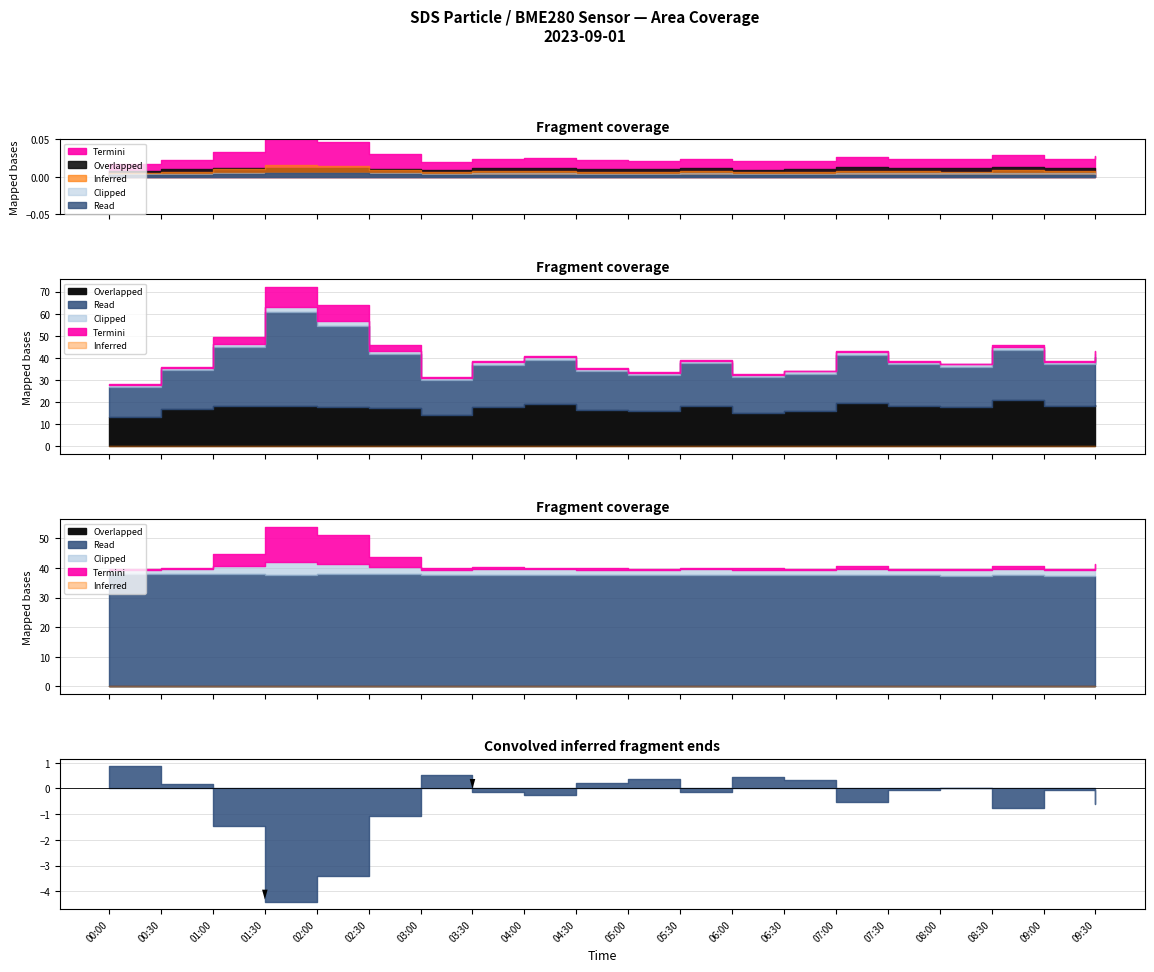

True or false: BME280_temperature has a value of 24.7 at 10.

False